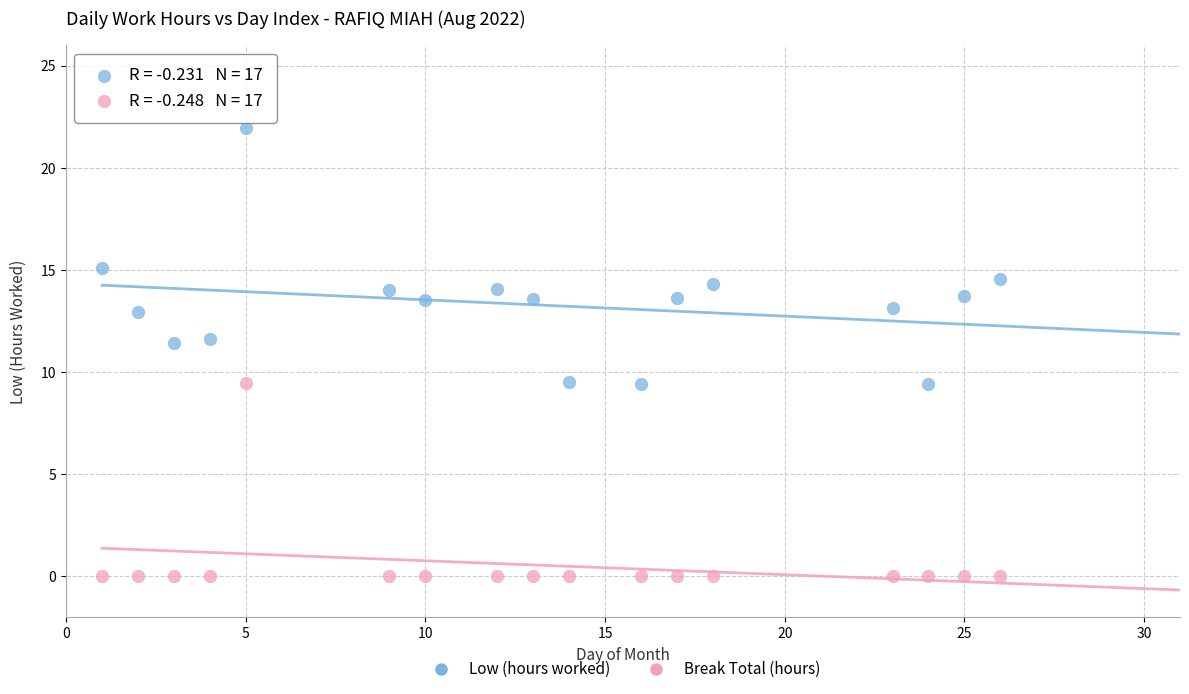

What are all the series names shown in the legend?

Low (hours worked), Break Total (hours)